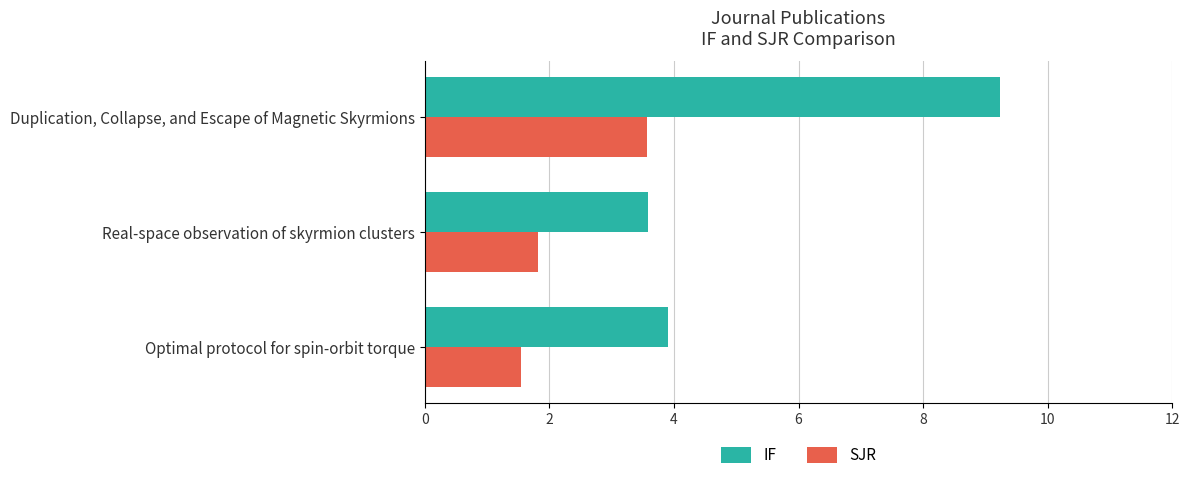

What is the sum of all IF values?

16.7